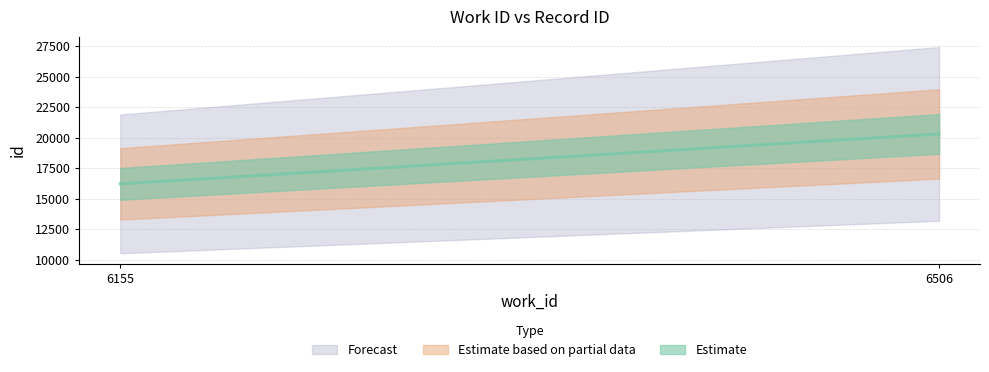

What is the value of the 1st point from the left?

16219